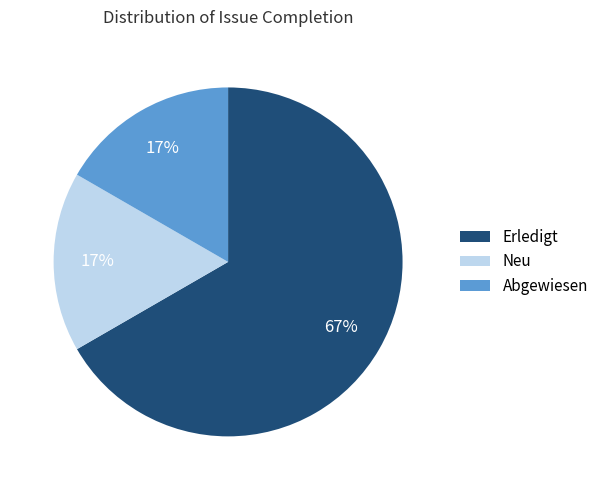

The Erledigt slice represents 67% of the pie. True or false?

True